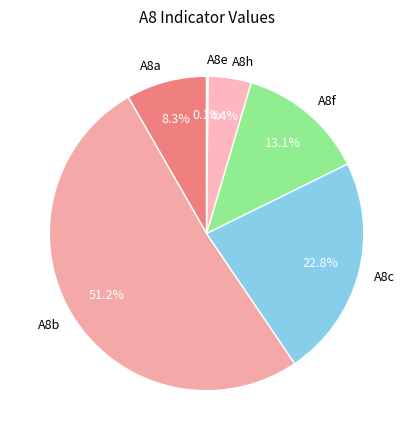

What percentage is NOT represented by A8h?

95.6%